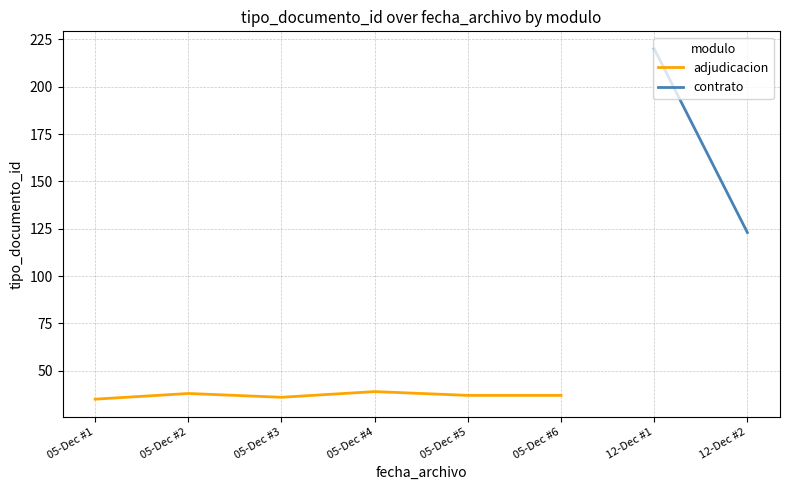

The chart shows a value of 13 at 05-Dec #6. True or false?

False